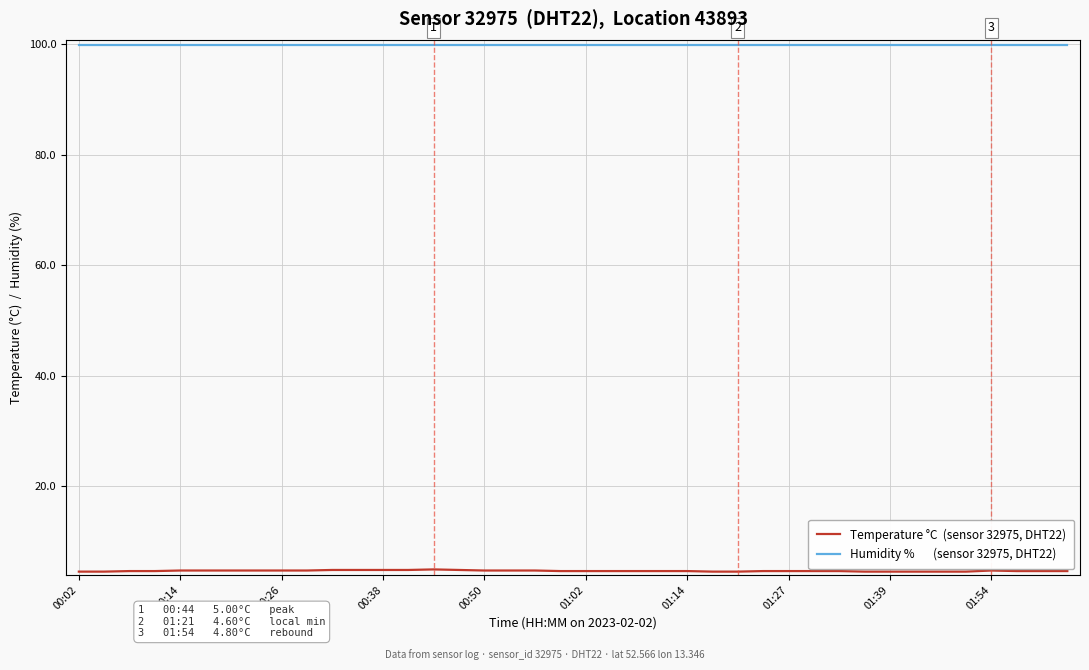

What is the minimum value shown in the chart?

4.6